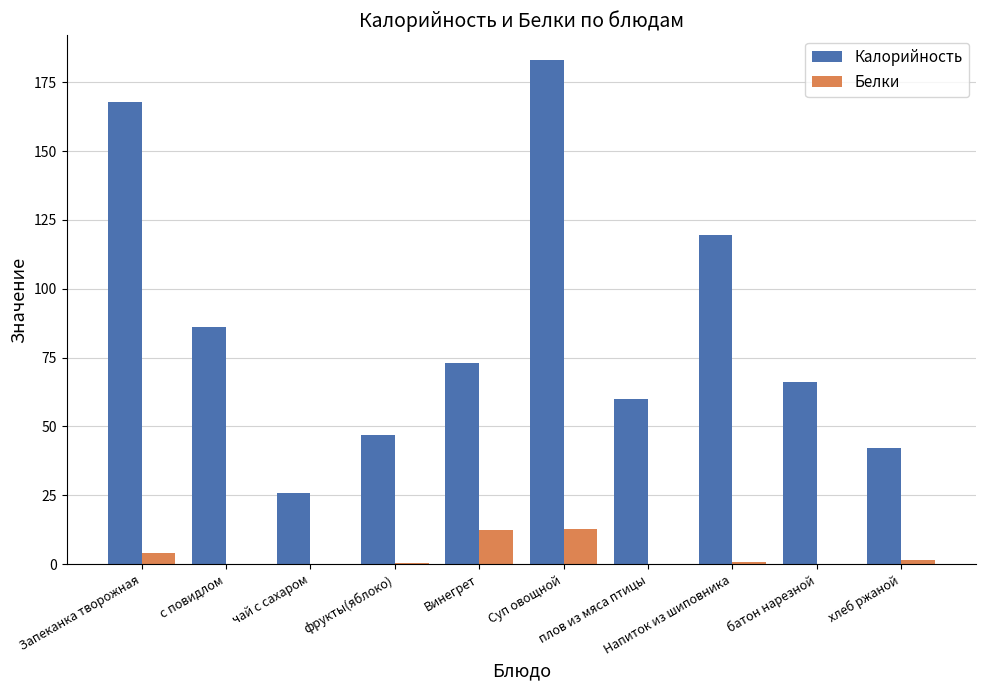

What is the highest value of the Калорийность series?

183.0